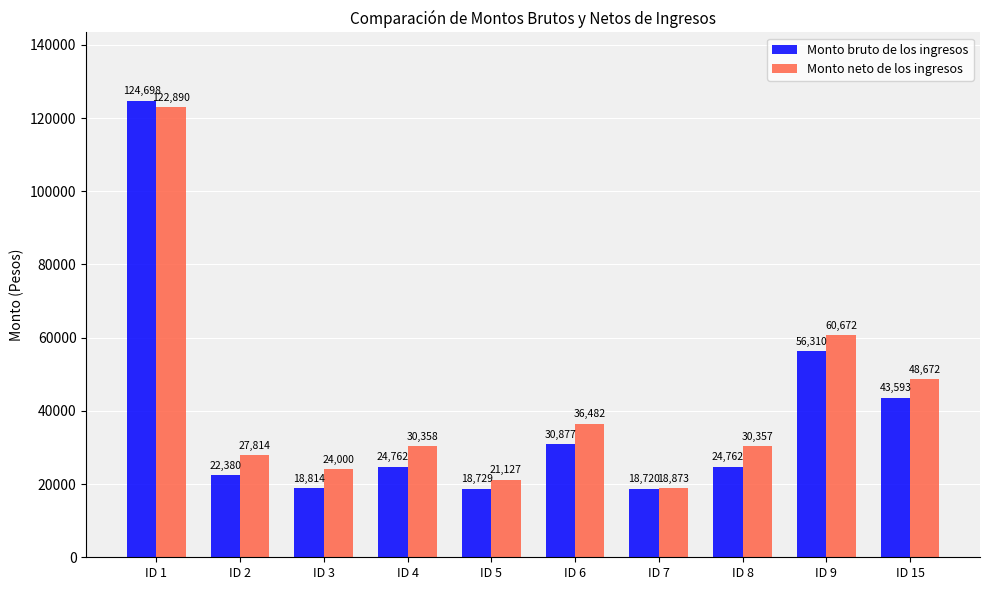

The Monto neto de los ingresos series shows 20115.6 at ID 6. True or false?

False